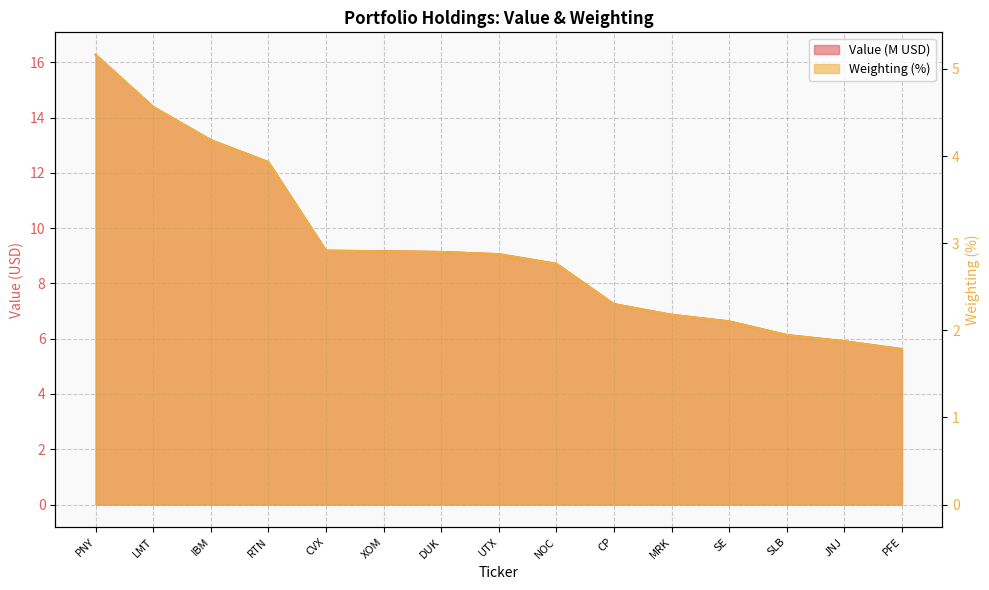

Where does the Weighting series first go above 2?

PNY